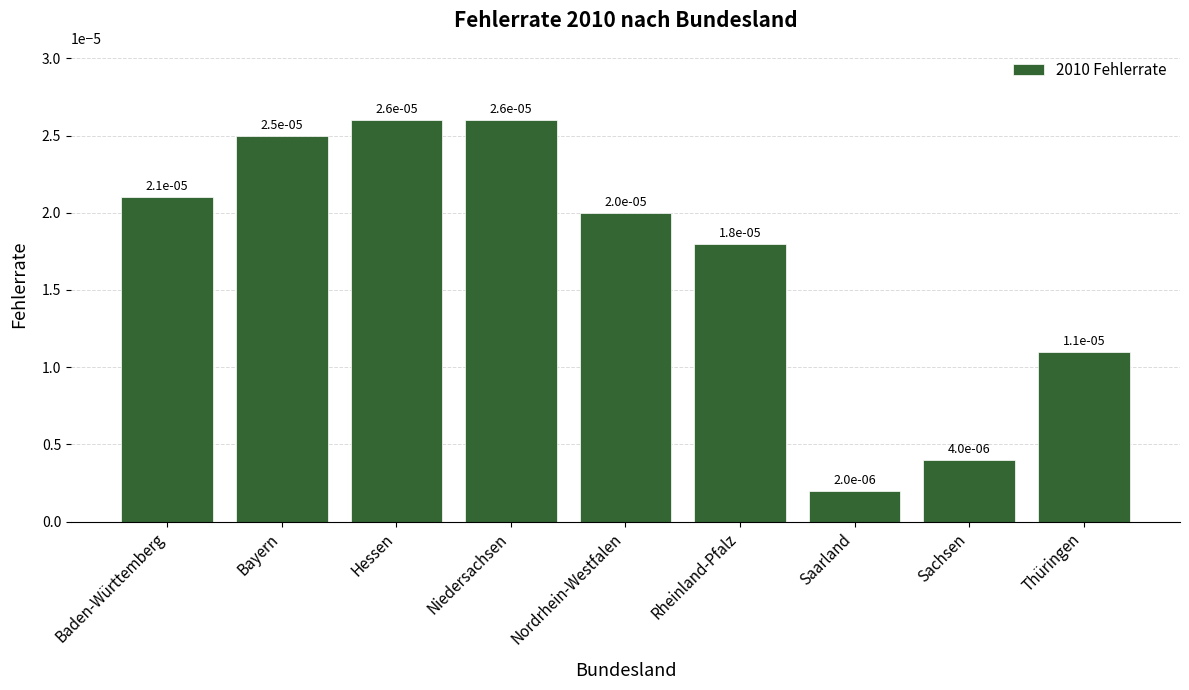

What position from the left is Sachsen?

8